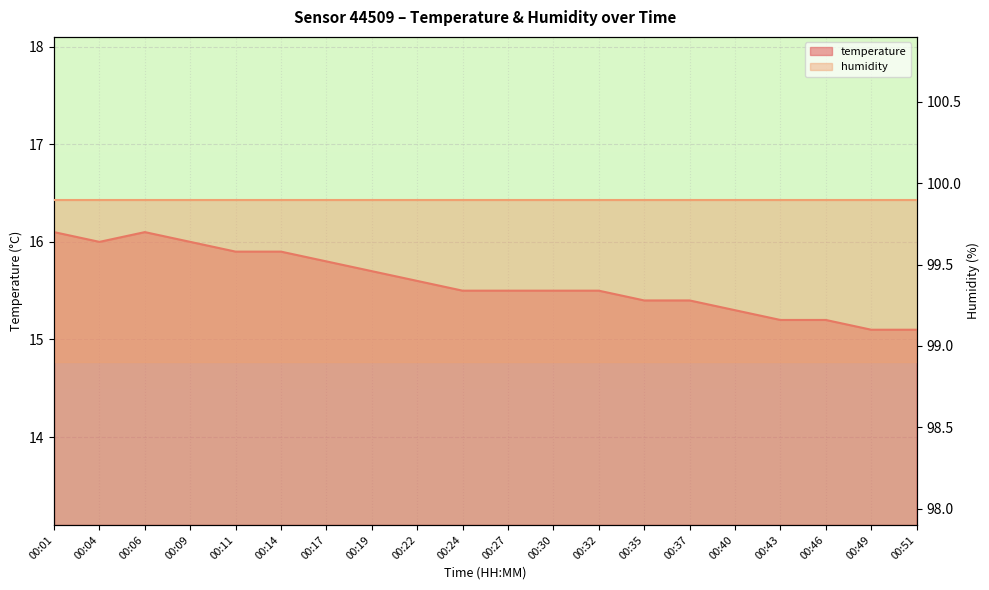

What is the change in value from 00:27 to 00:43?

-0.3